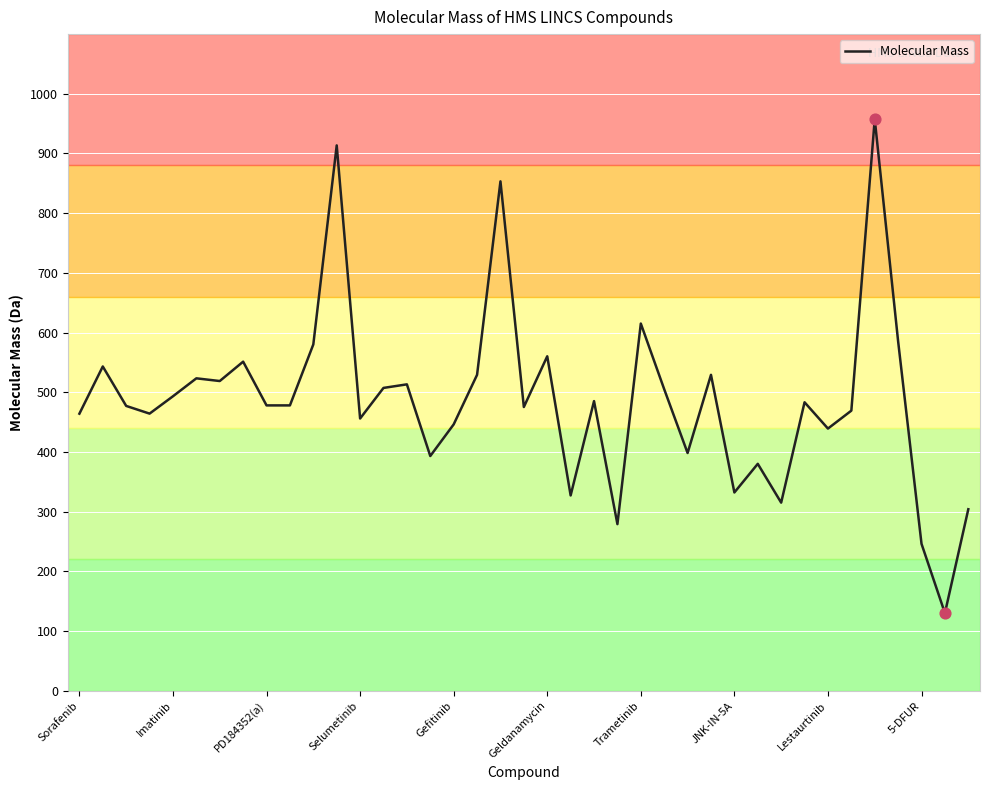

What is the greatest value displayed?

957.6